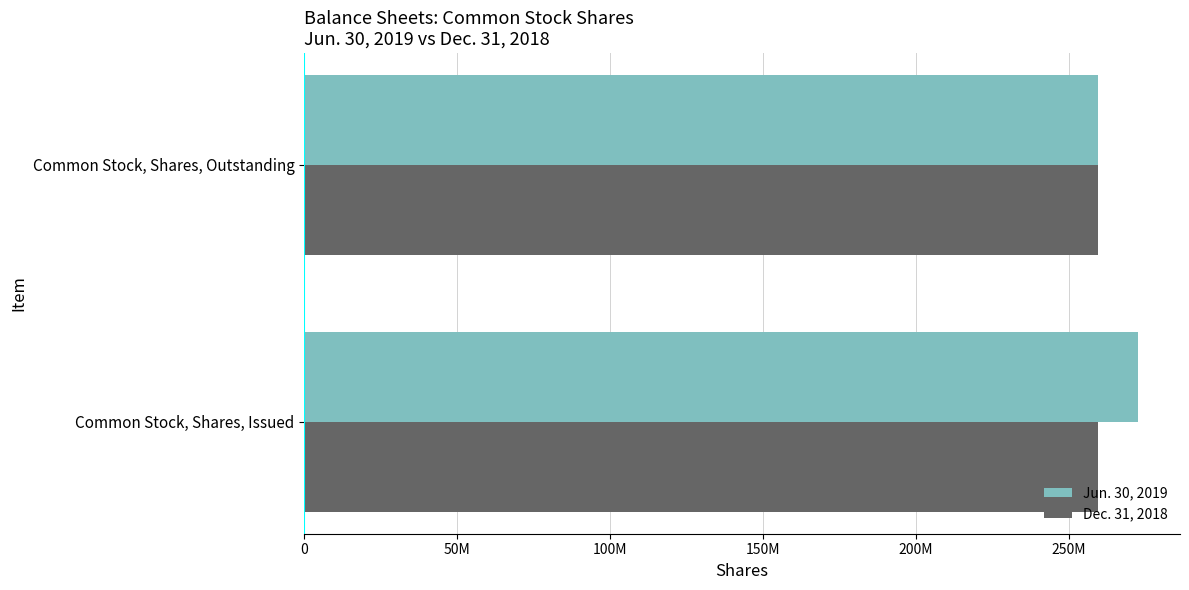

List the series in order of their peak value, lowest first.

Dec. 31, 2018, Jun. 30, 2019